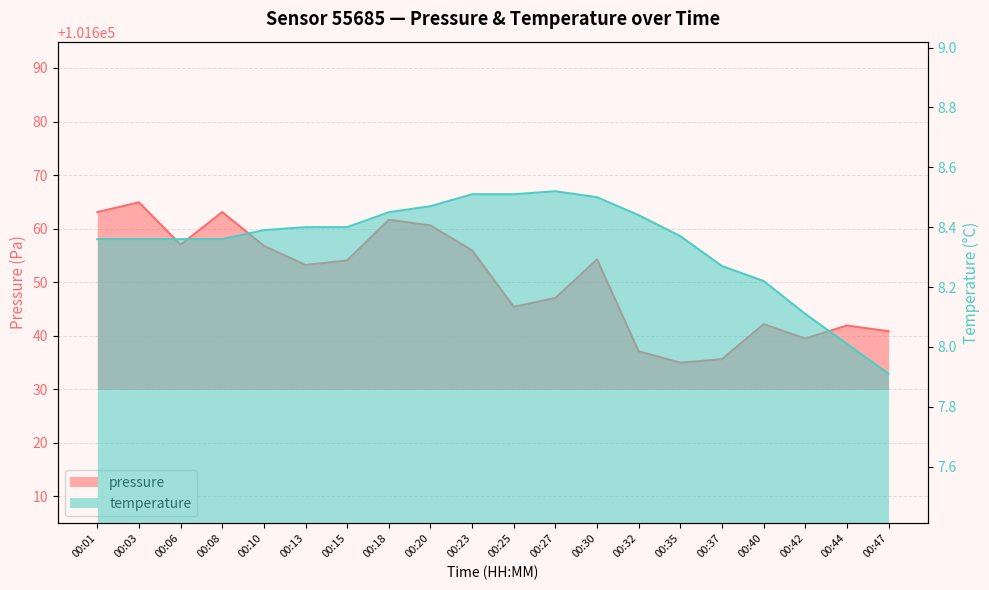

Count the number of data series in this chart.

2